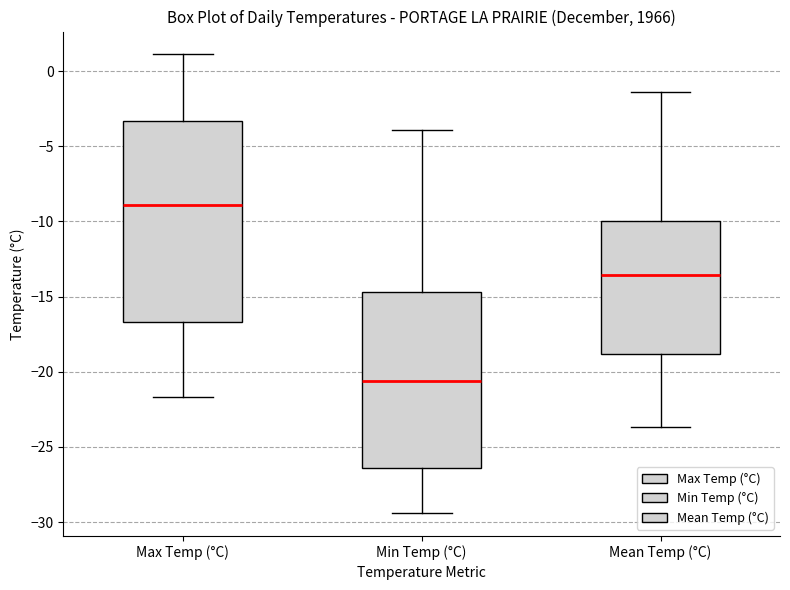

Reading left to right, read every box against the y-axis: the position of its median line, the range the box covers, and the ends of its whiskers. The values are not printed on the chart, so give them approximately, as read against the axis.

Max Temp (°C): median -9.0, box -16.5 to -3.5, whiskers -21.5 to 1.0
Min Temp (°C): median -20.5, box -26.5 to -14.5, whiskers -29.5 to -4.0
Mean Temp (°C): median -13.5, box -19.0 to -10.0, whiskers -23.5 to -1.5